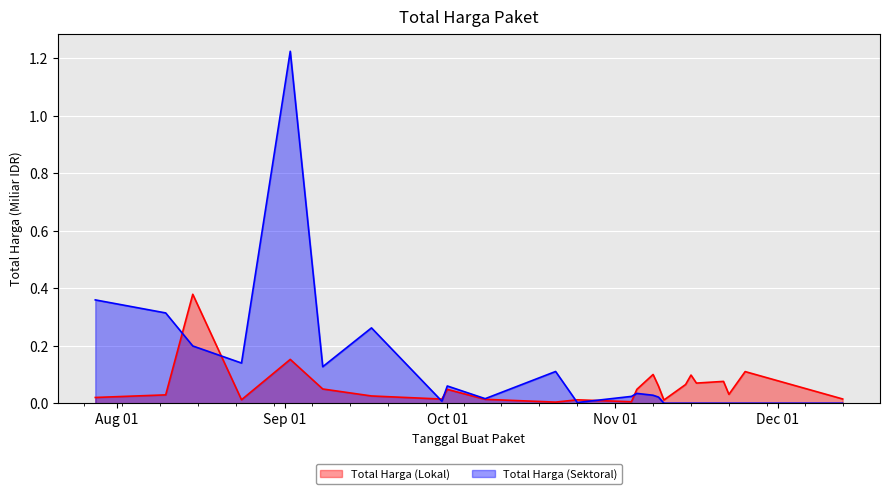

What is the average value of the Total Harga (Lokal) series?

0.1